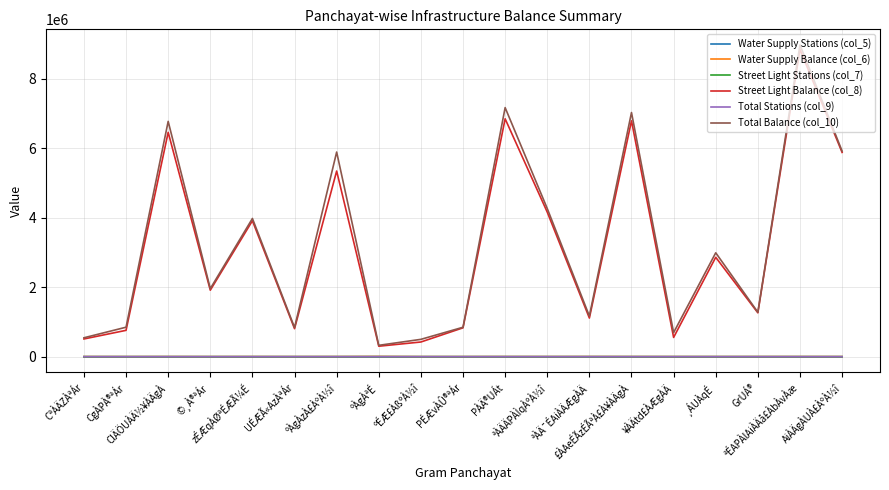

What is the sum of all Total Balance (col_10) values?

61983068